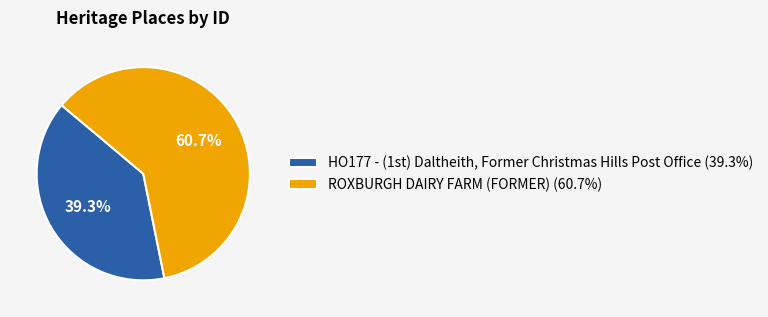

To the nearest percent, what percentage of the pie is ROXBURGH DAIRY FARM (FORMER)?

61%